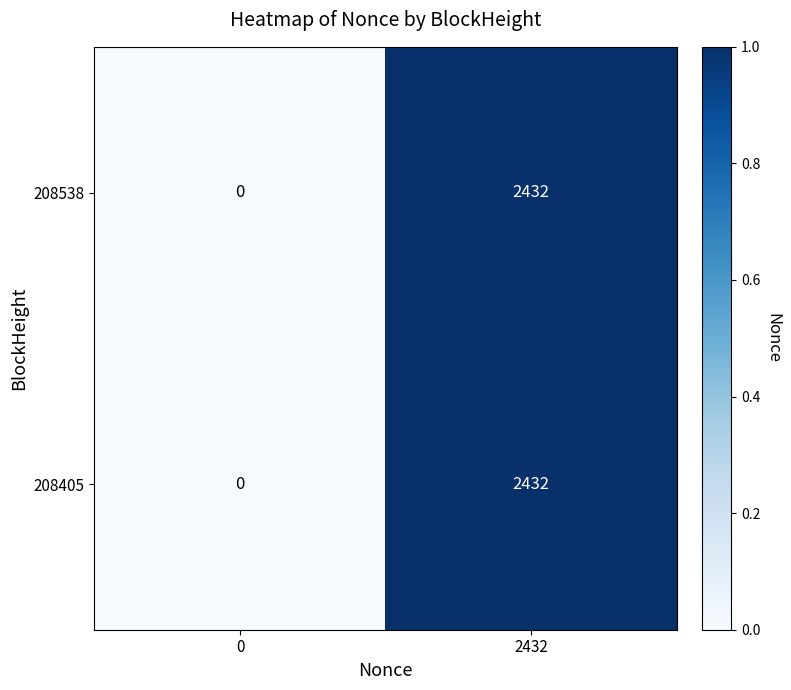

What is the difference between the 208538 values at 2432 and 0?

2432